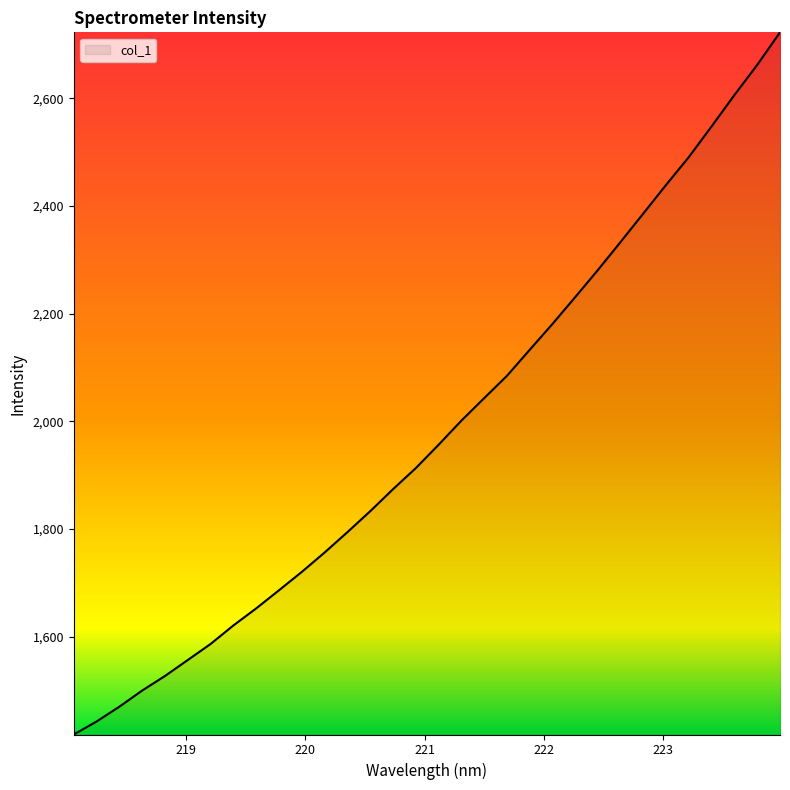

What is the smallest value displayed?

1418.5